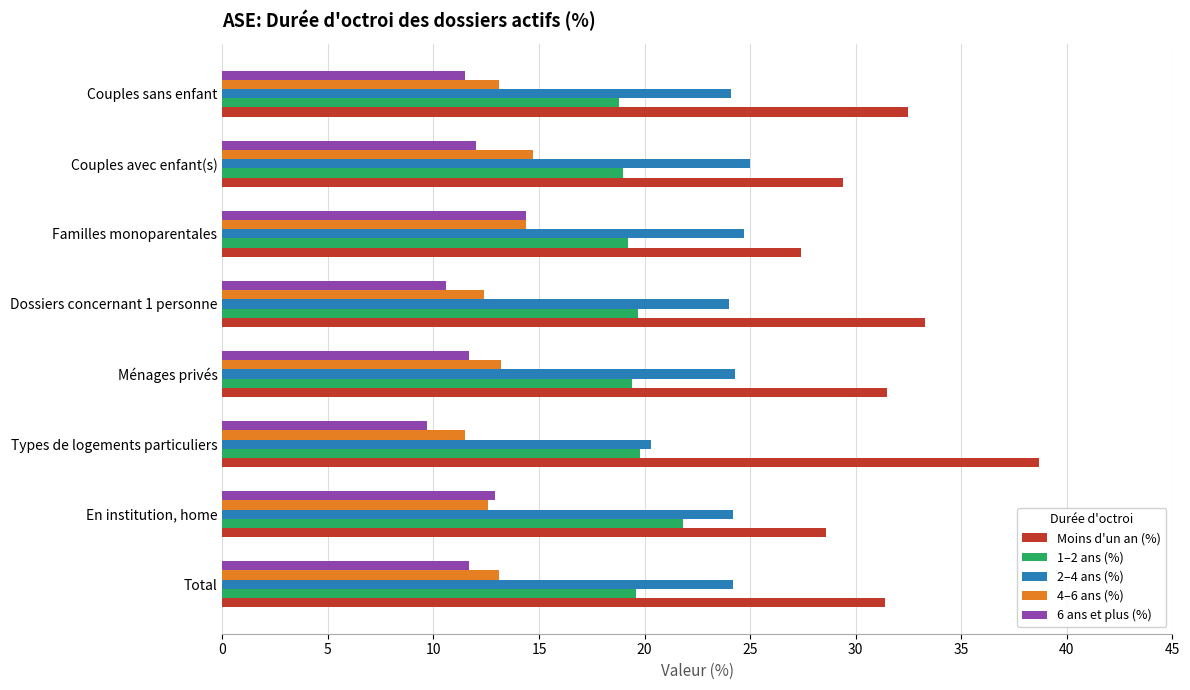

What is the sum of all 2–4 ans (%) values?

190.8